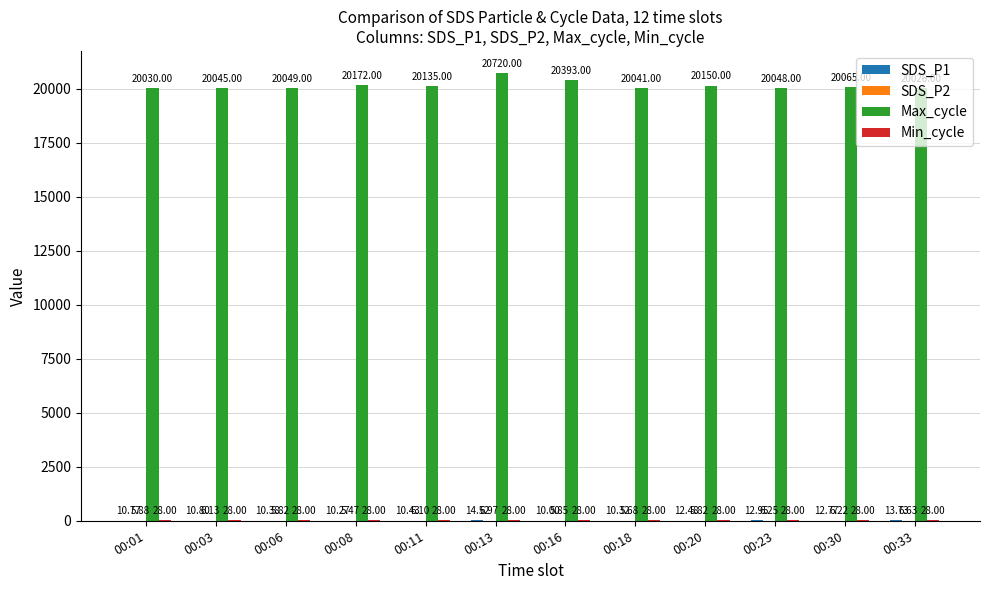

Between 00:30 and 00:33, which series saw the biggest shift?

Max_cycle